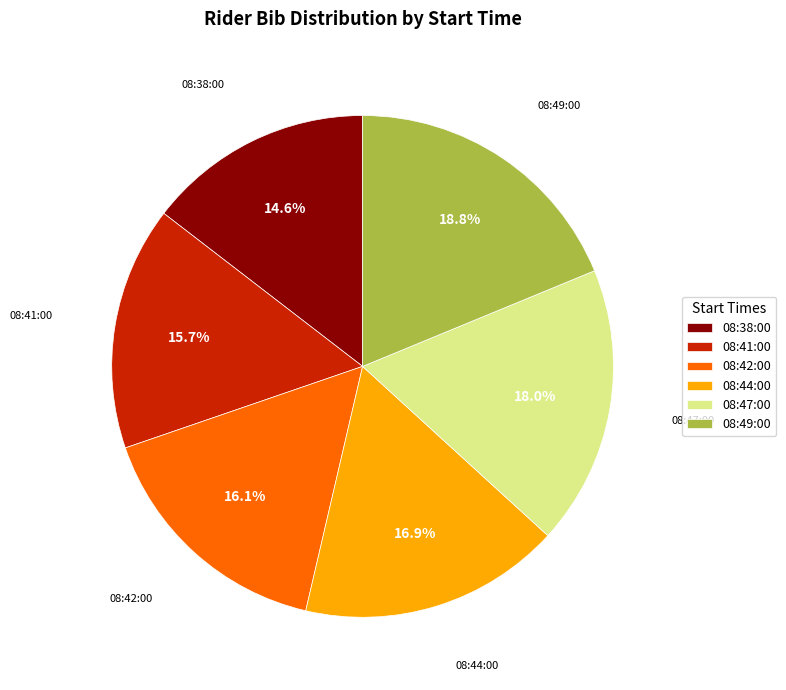

Does 08:44:00 account for over 50% of the chart?

No